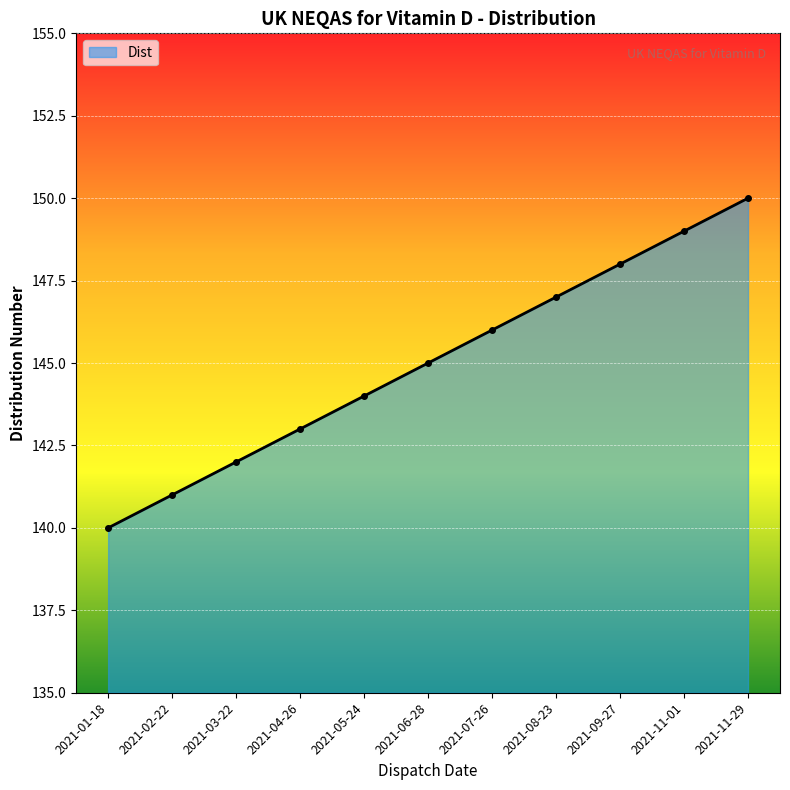

What is the smallest value displayed?

140